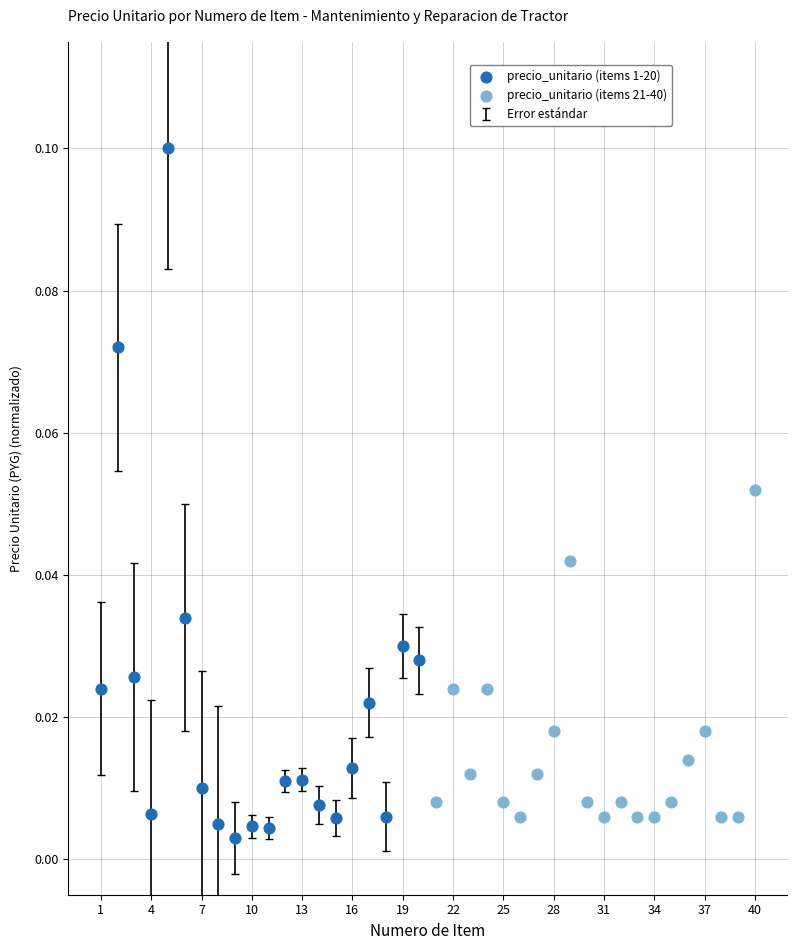

Which series reaches the minimum Y coordinate?

precio_unitario (items 1-20)